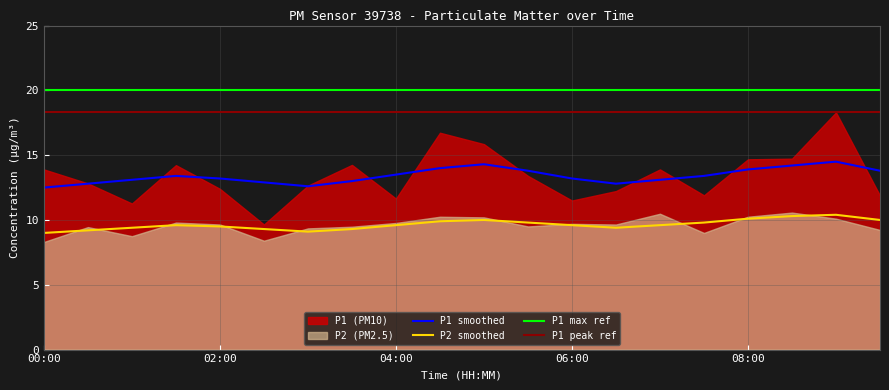

True or false: P2_smooth and P1_smooth cross at least once.

False